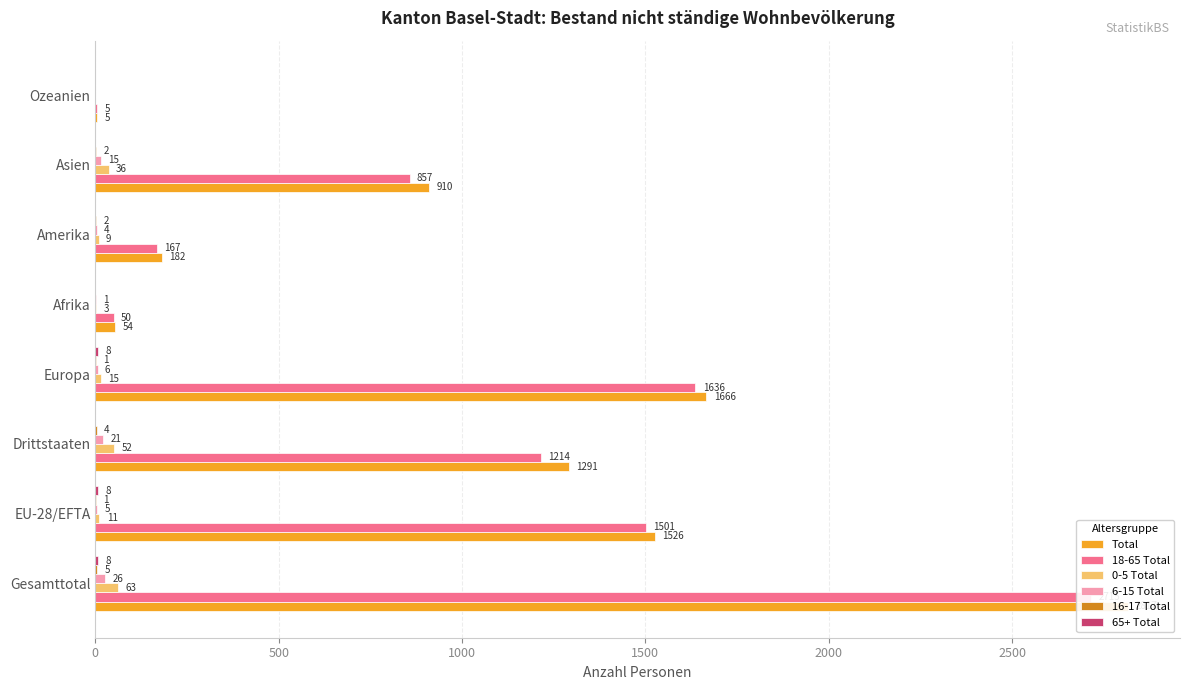

What are all the series names shown in the legend?

Total, 18-65 Total, 0-5 Total, 6-15 Total, 16-17 Total, 65+ Total